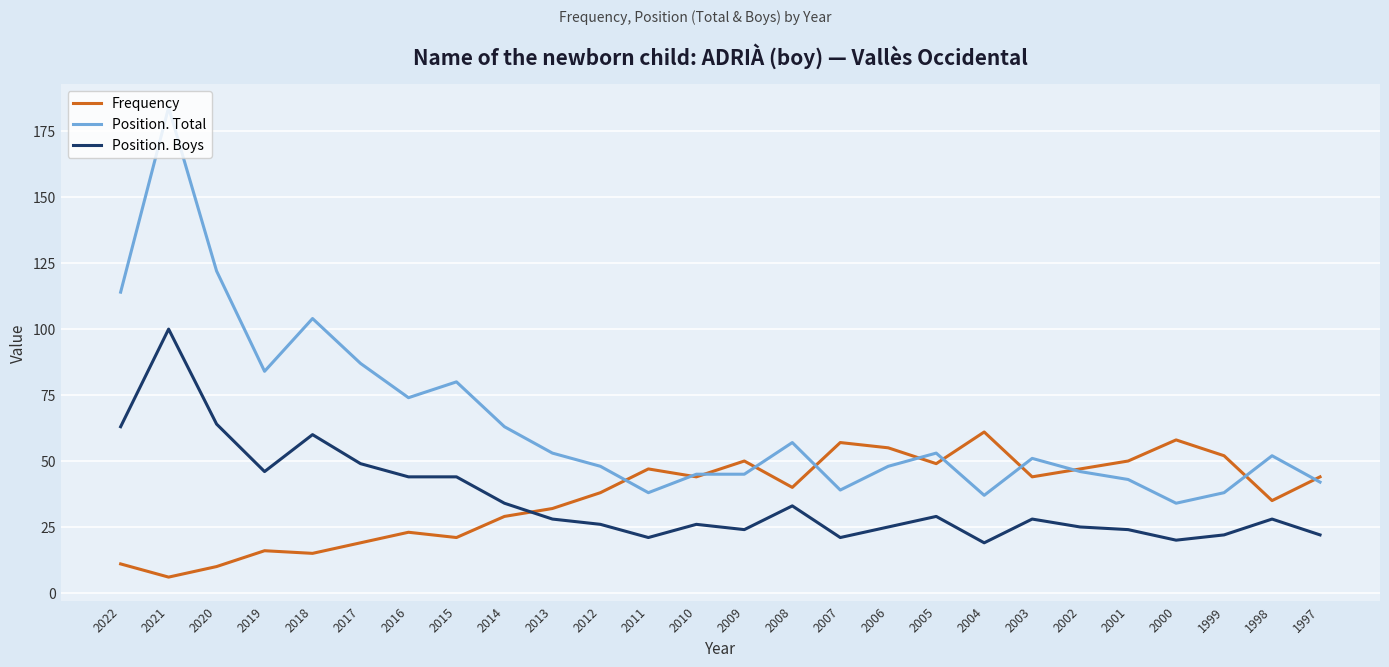

True or false: Position. Total and Position. Boys cross at least once.

False